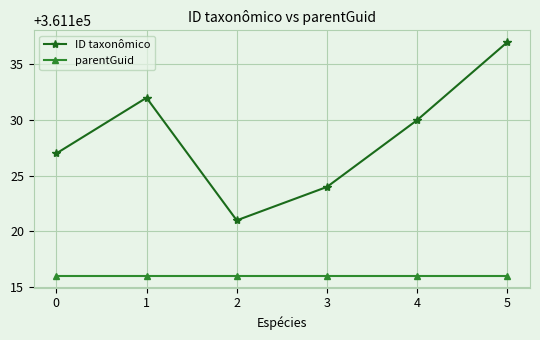

What is the value of the ID taxonômico point at the 5th from the left?

361130